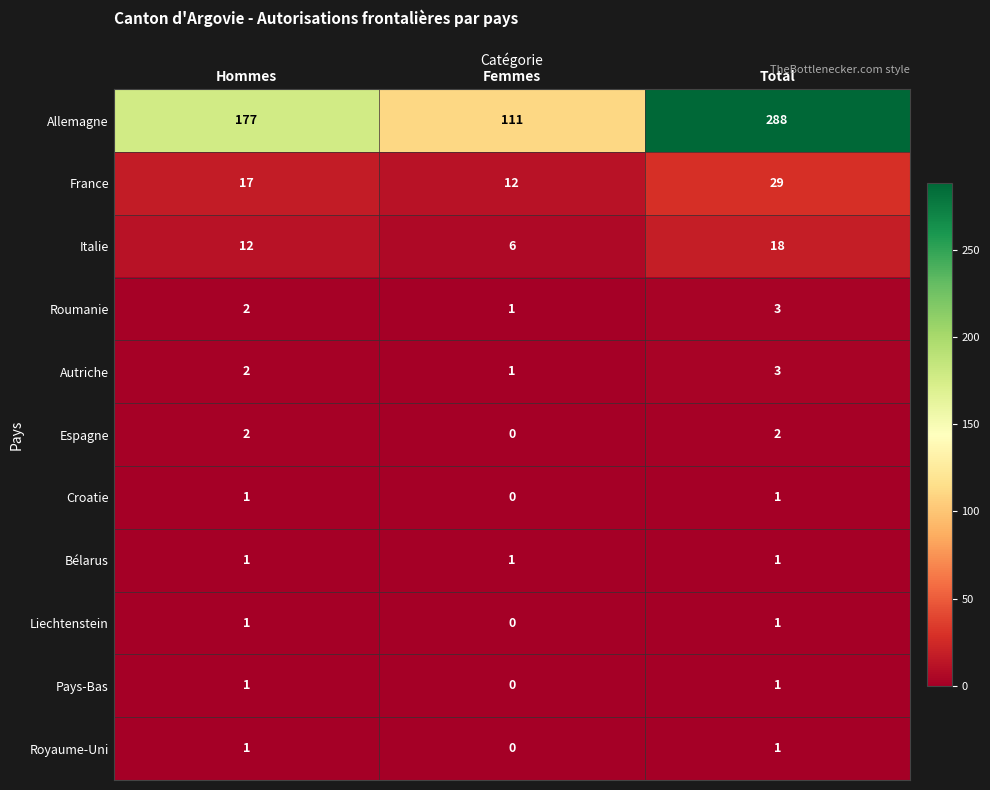

What is the difference between the highest and lowest values at Femmes?

111